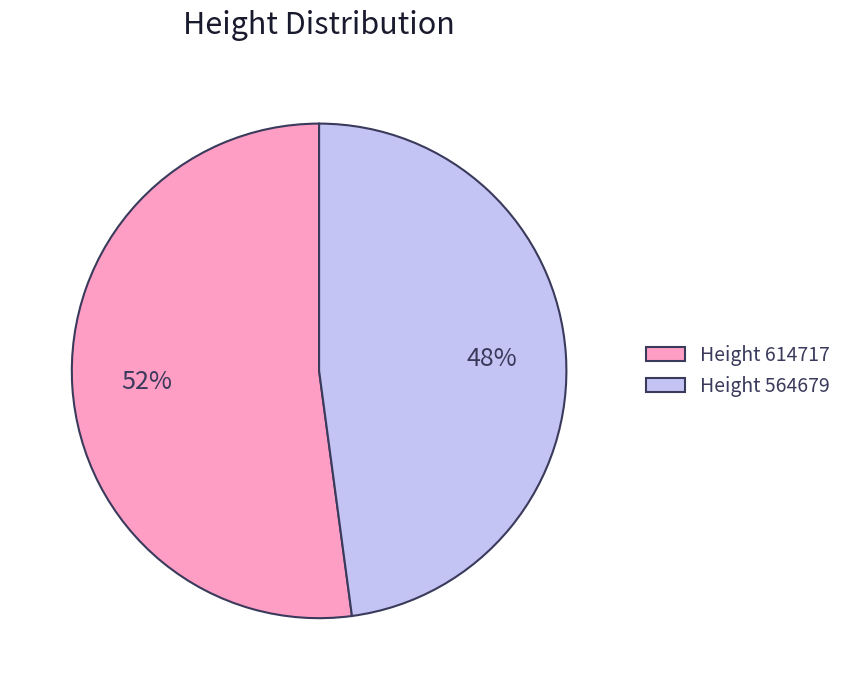

How many segments does this pie chart have?

2